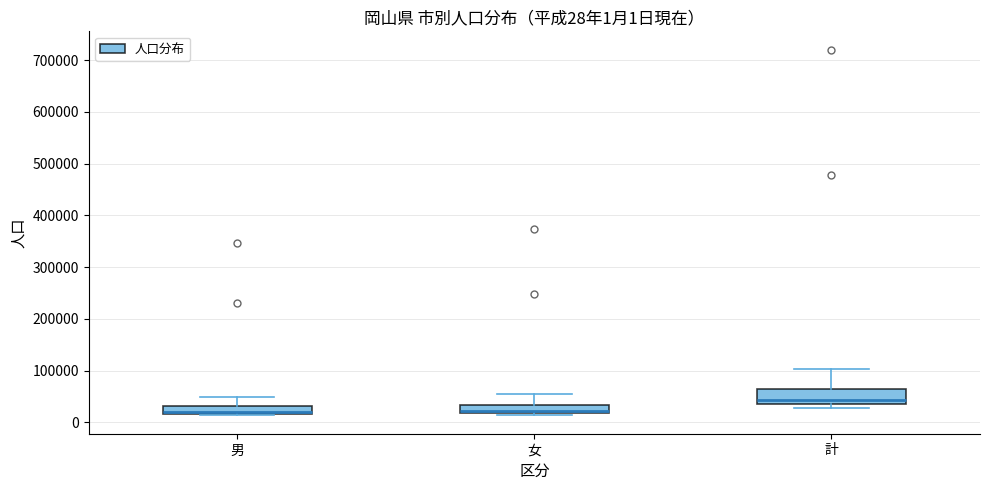

Which box is the tallest, from its lower edge to its upper edge?

計